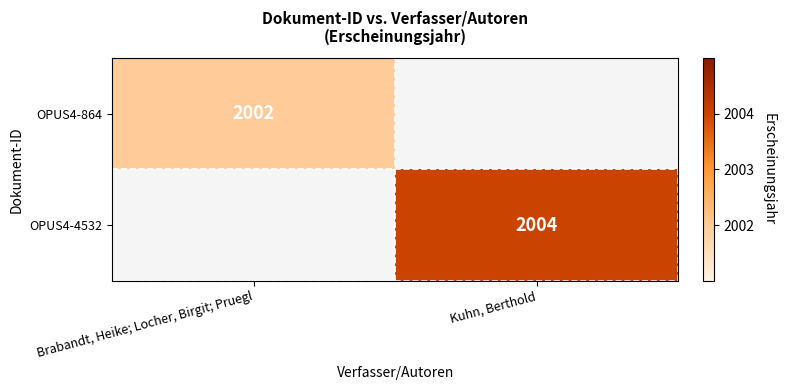

The value of OPUS4-4532 at Kuhn, Berthold is 2004. True or false?

True